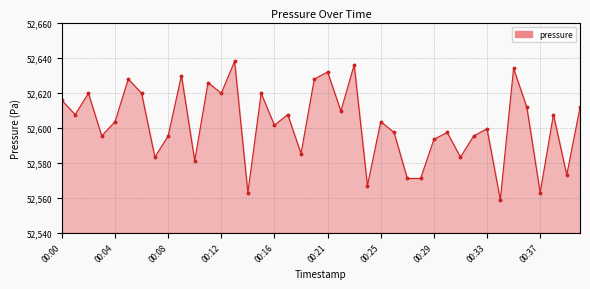

What is the value of the 36th point from the left?

52611.5